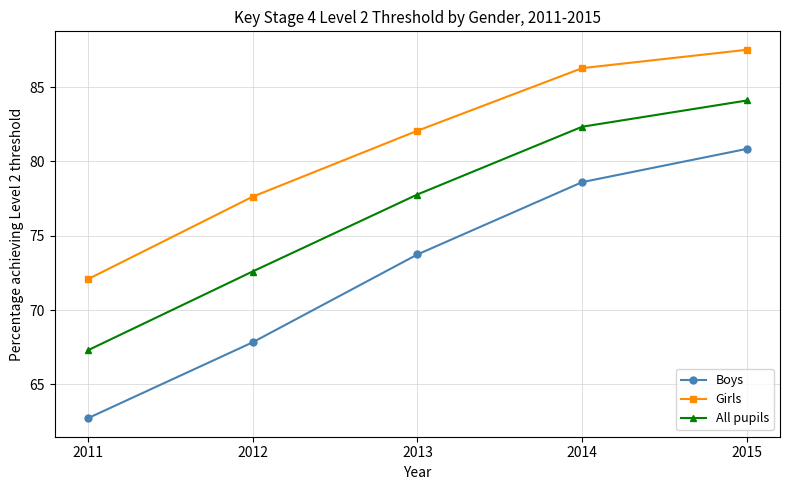

What is the difference between the highest and lowest values at 2014?

7.7